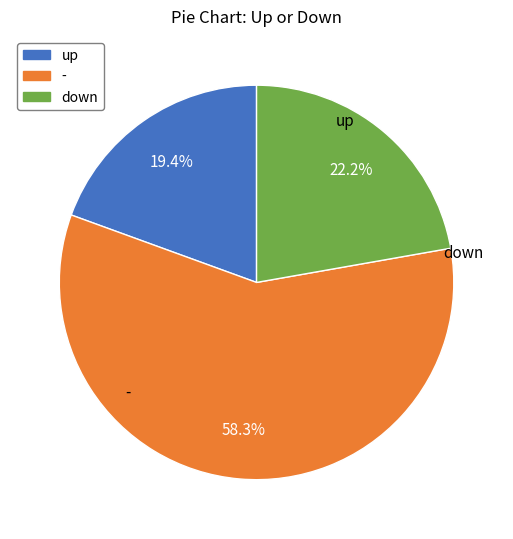

Do down and - together represent more than half of the pie?

Yes